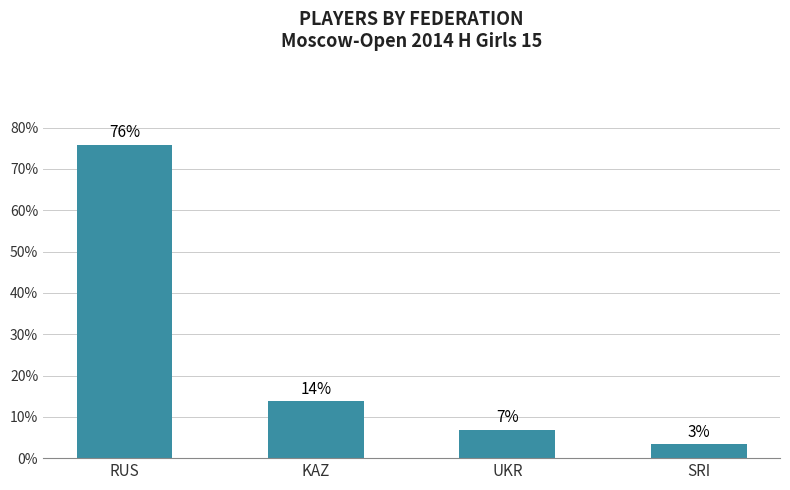

Does the chart contain stacked bars?

No